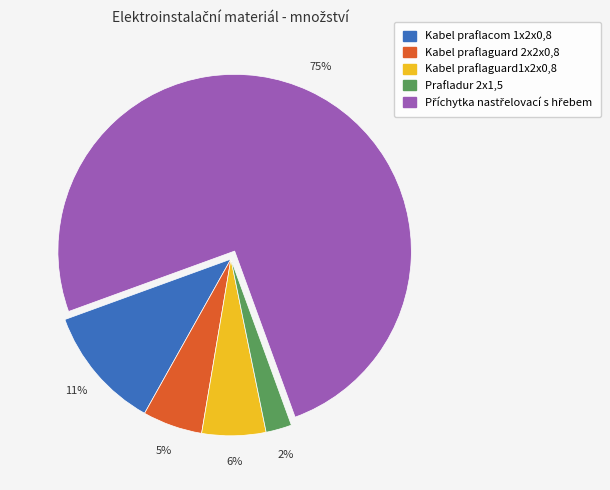

Which has a higher value, Kabel praflacom 1x2x0,8 or Kabel praflaguard 2x2x0,8?

Kabel praflacom 1x2x0,8